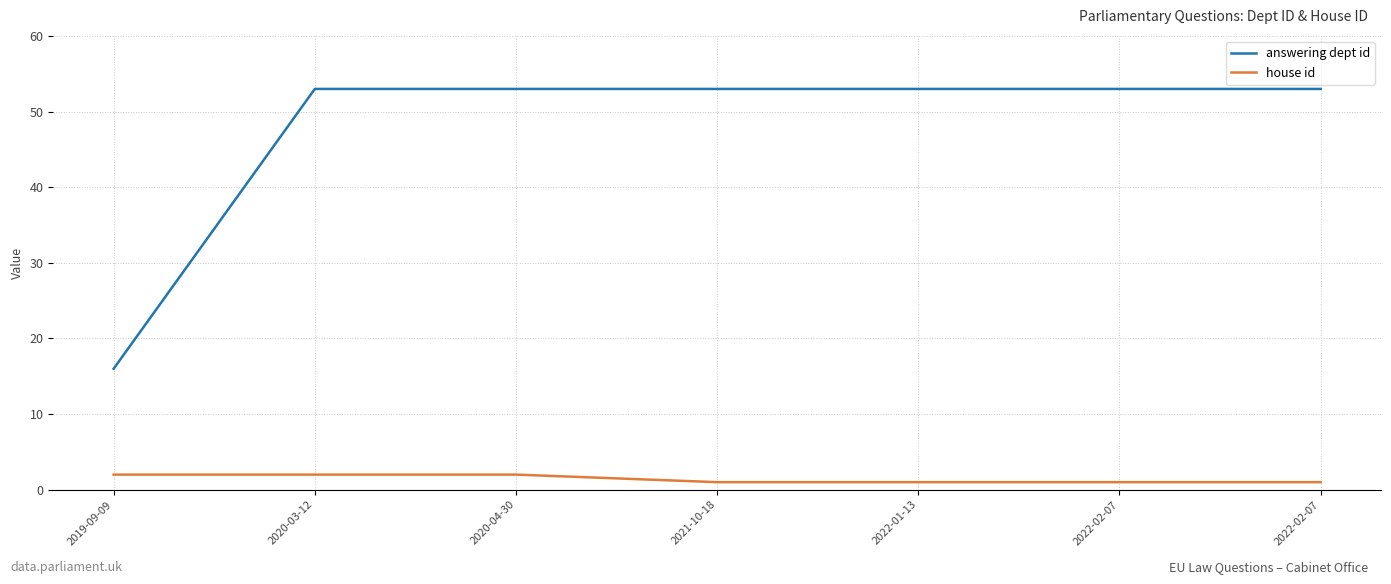

How many lines are shown in the chart?

2